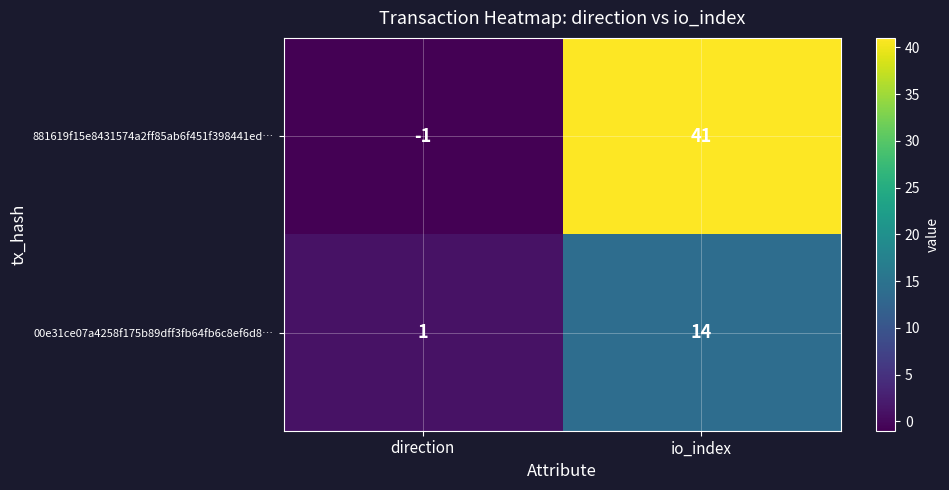

List the series in order of their overall mean, lowest first.

00e31ce07a4258f175b89dff3fb64fb6c8ef6d8…, 881619f15e8431574a2ff85ab6f451f398441ed…